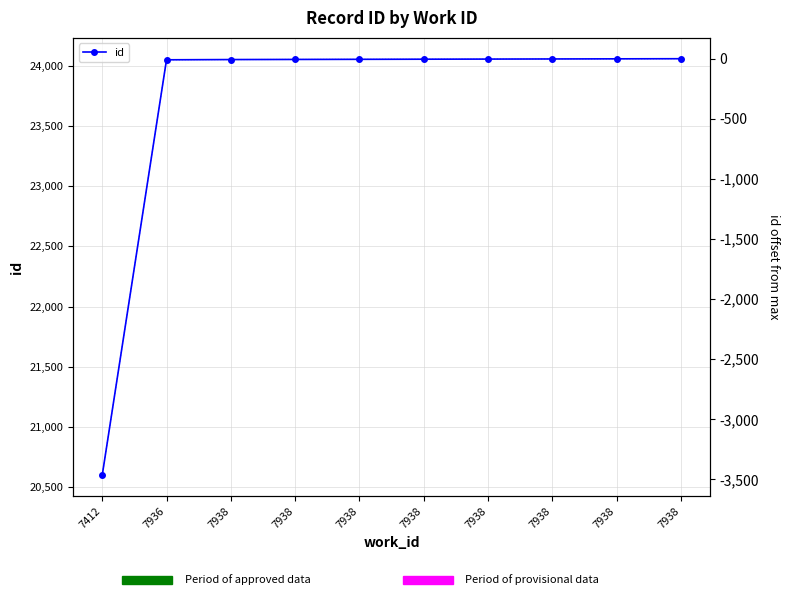

How many values in the id series are below 24058?

5